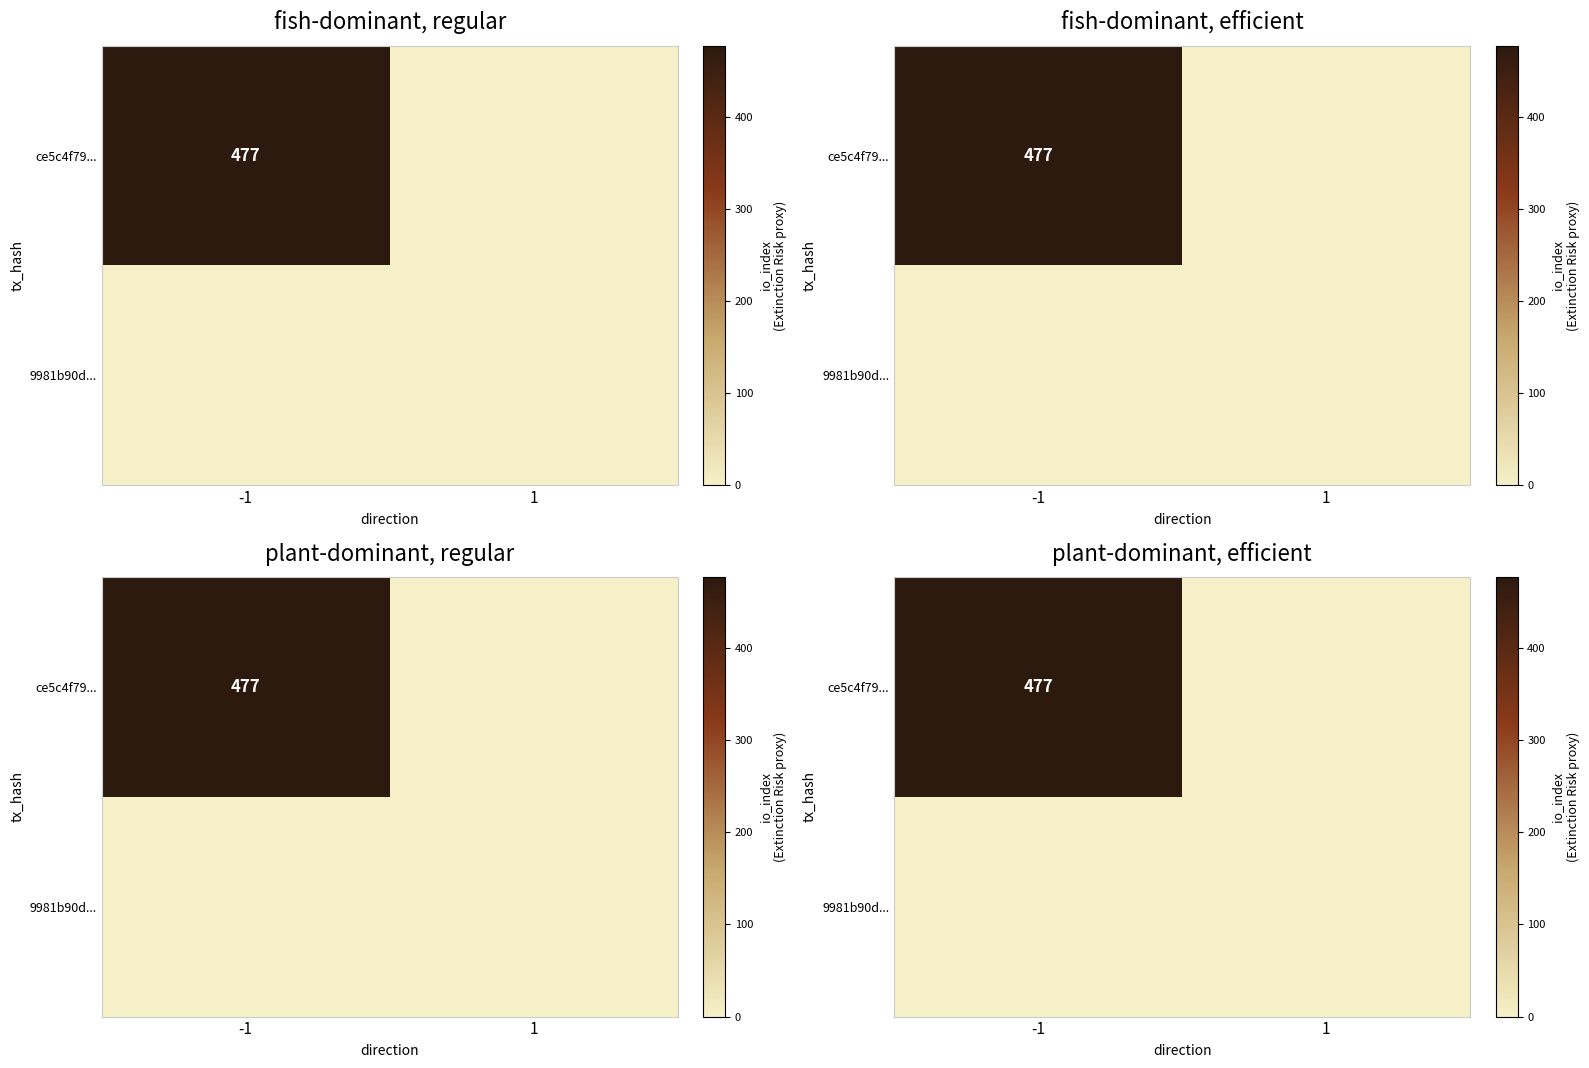

How many data points does each series have?

2